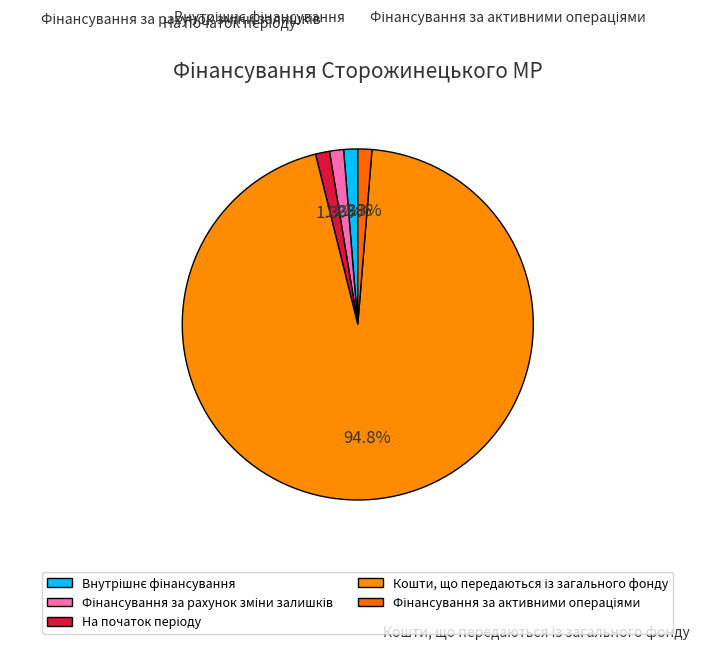

What percentage is the Внутрішнє фінансування slice, to the nearest percent?

1%